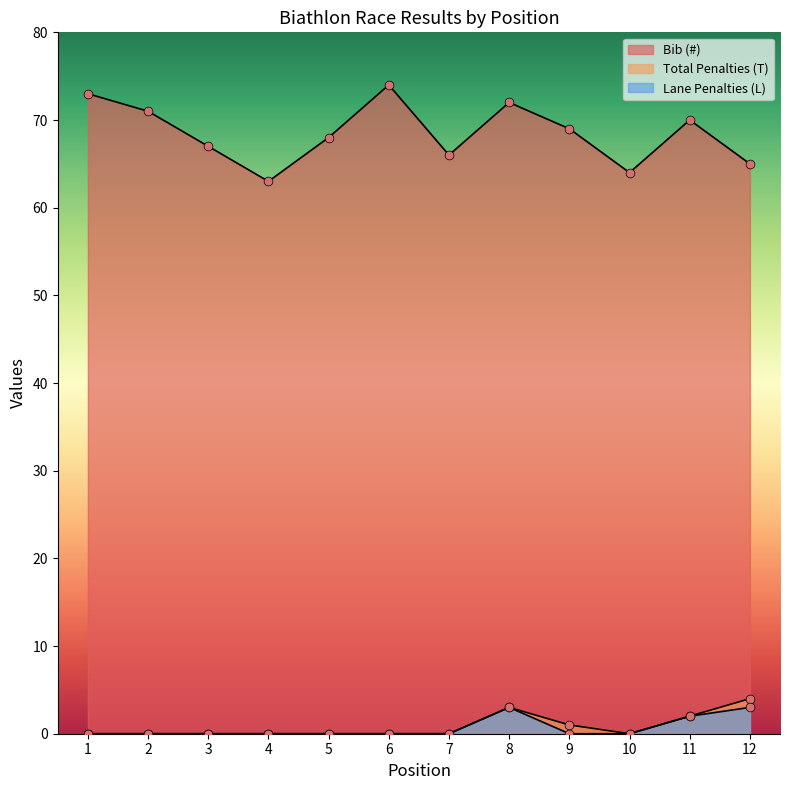

Which series has the largest total across all categories?

Bib (#)